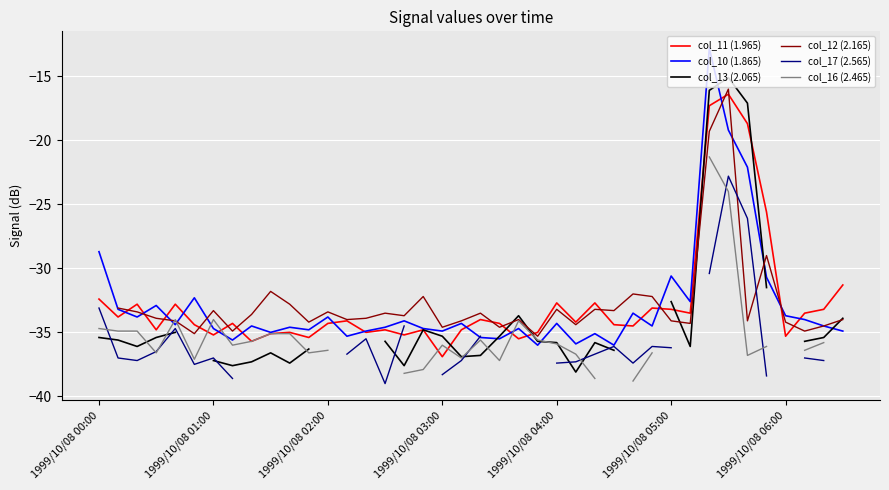

Which series has the widest spread of values?

col_10 (1.865)